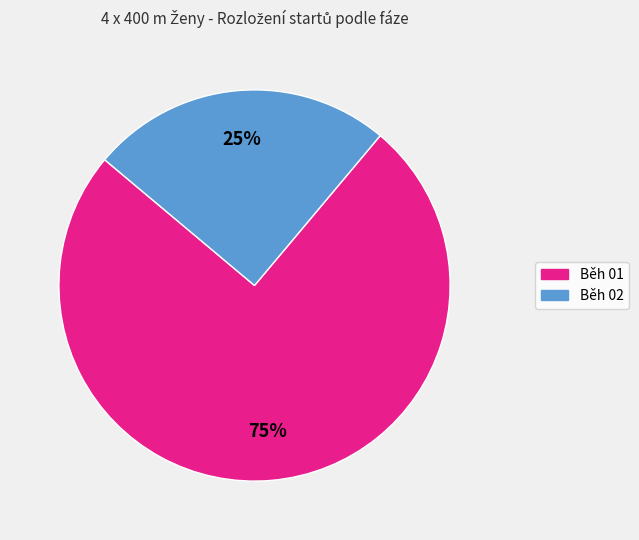

To the nearest percent, what percentage of the pie is Běh 01?

75%